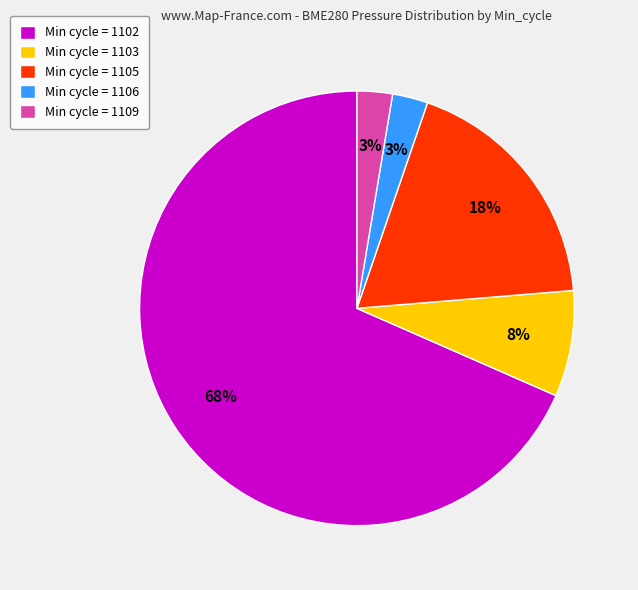

What is the largest slice in the pie chart?

Min cycle = 1102